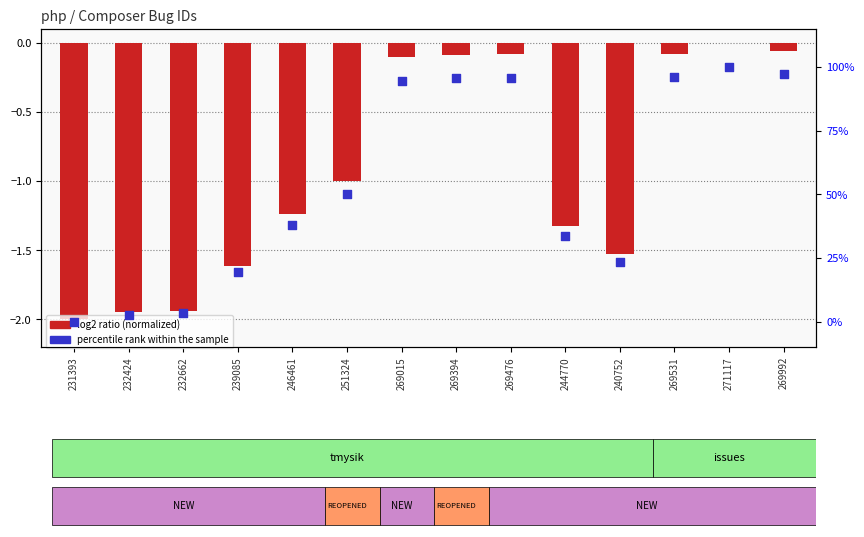

What is the total value across all series at 269394?

95.6